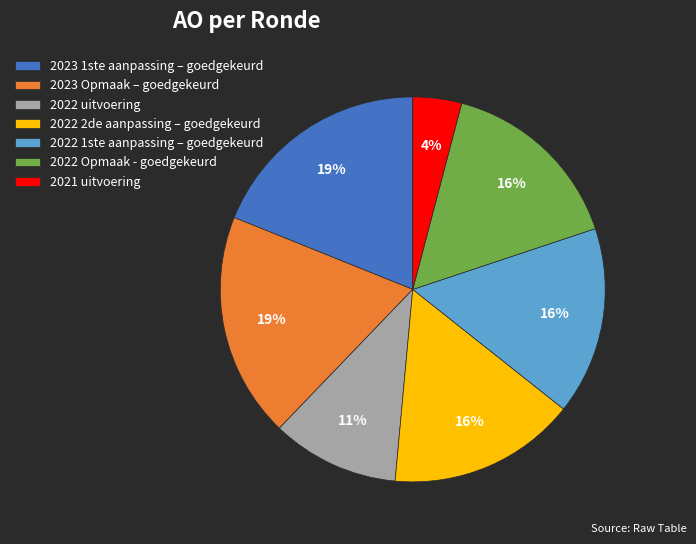

To the nearest percent, what is the average slice percentage?

14%